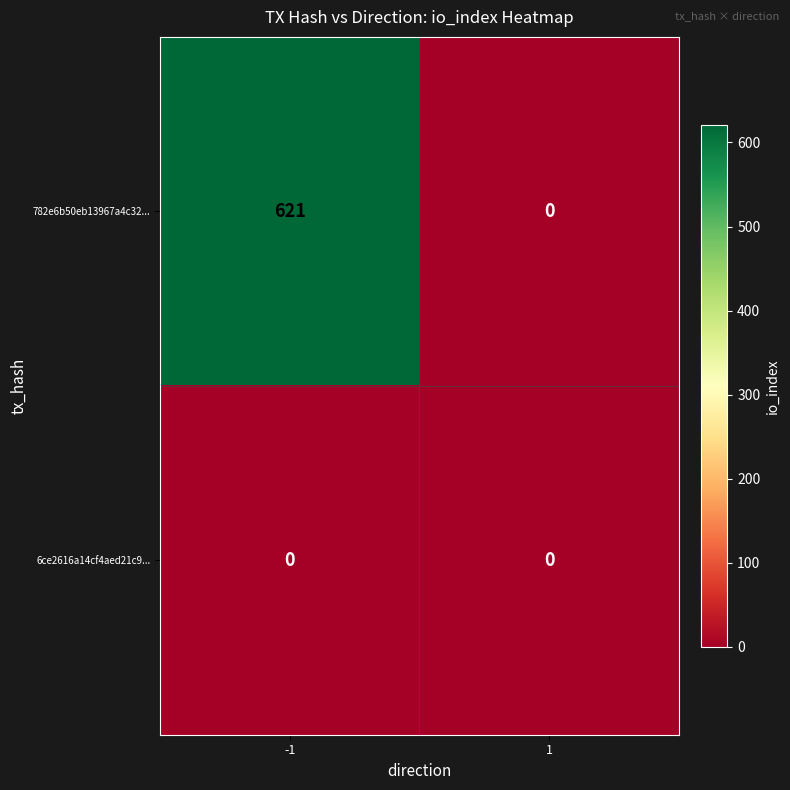

Rank the categories by 782e6b50eb13967a4c32... value from lowest to highest.

1, -1